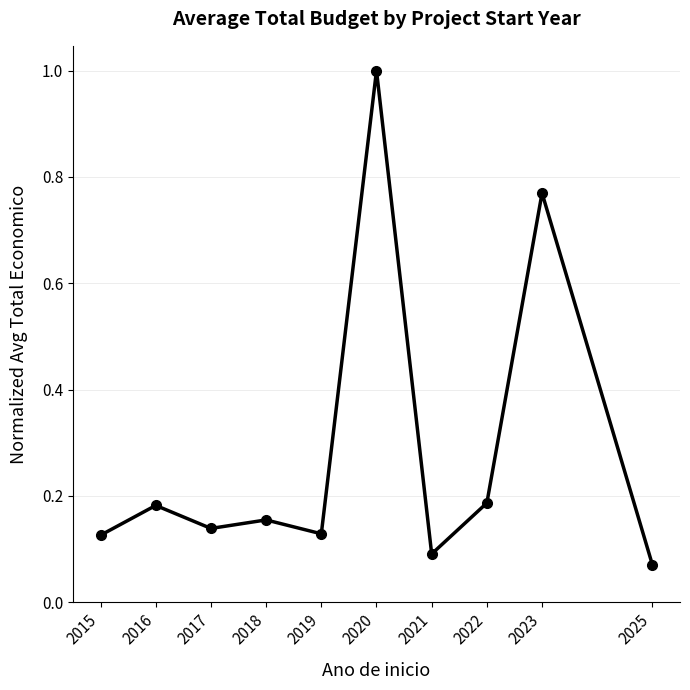

Is this an area chart (filled region under the line)?

No